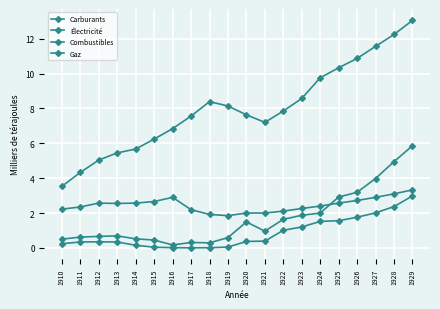

How many categories are shown in the chart?

20